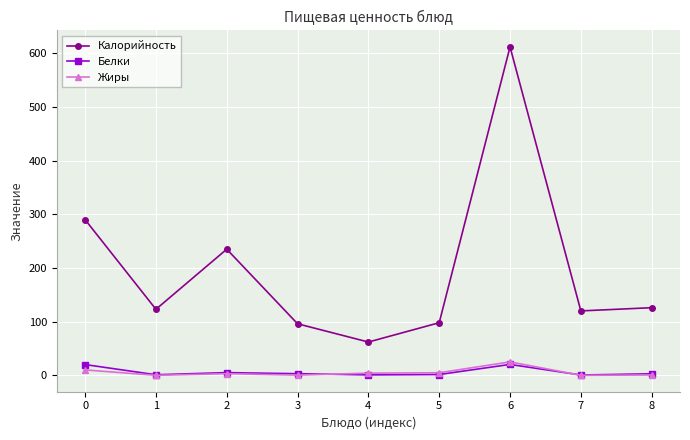

The value of Белки at 6 is 20.3. True or false?

True